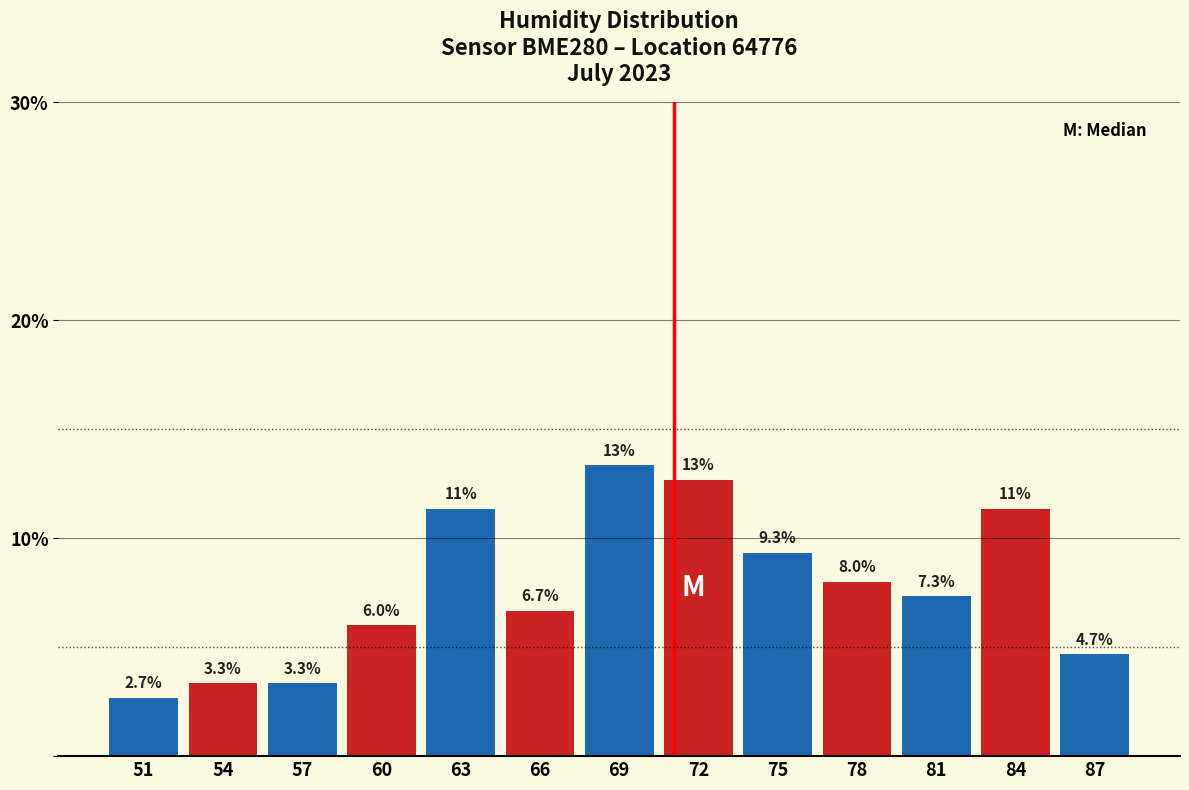

Reading left to right, list all the values displayed in this chart.

2.7	3.3	3.3	6.0	11.3	6.7	13.3	12.7	9.3	8.0	7.3	11.3	4.7